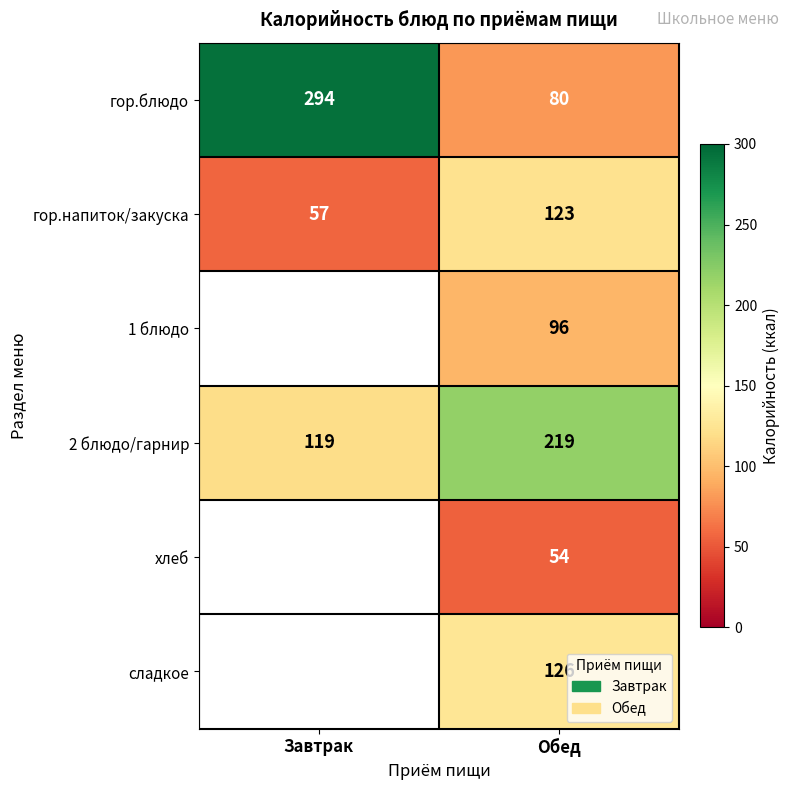

Rank the categories by гор.блюдо value from highest to lowest.

Завтрак, Обед